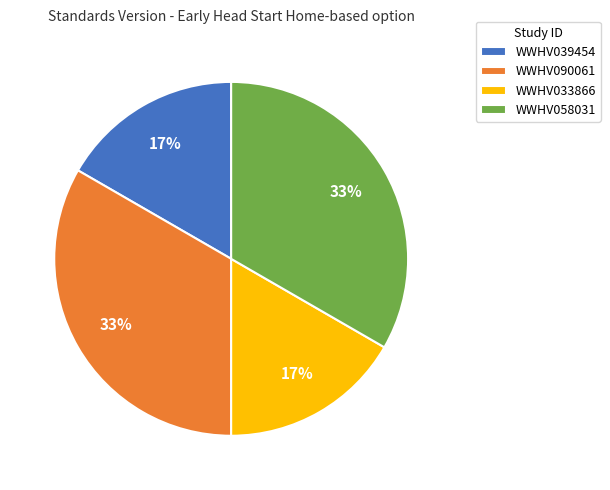

To the nearest percent, what portion does WWHV033866 represent?

17%